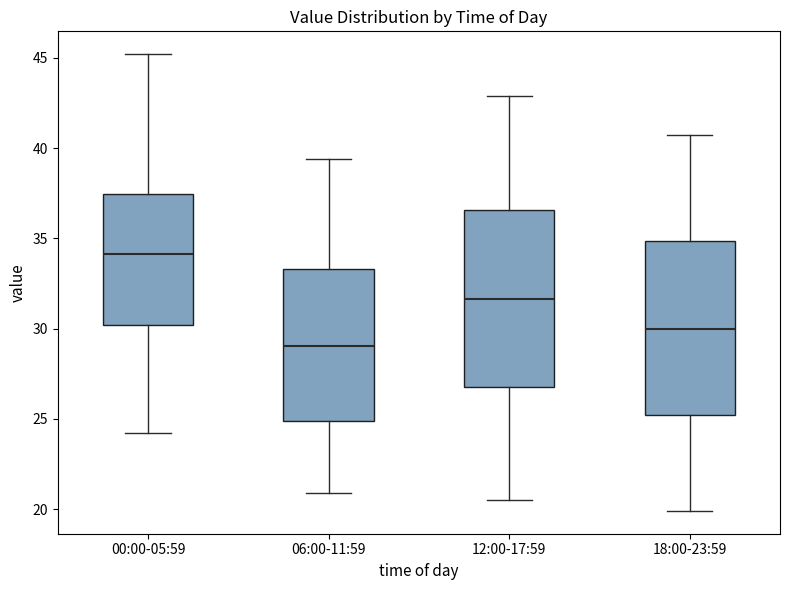

Reading left to right, transcribe this box plot: for each box, give where its median line is, the range the box spans, and where its two whiskers end, as read against the y-axis. The values are not printed on the chart, so give them approximately, as read against the axis.

00:00-05:59: median 34.0, box 30.0 to 37.5, whiskers 24.0 to 45.0
06:00-11:59: median 29.0, box 25.0 to 33.5, whiskers 21.0 to 39.5
12:00-17:59: median 31.5, box 27.0 to 36.5, whiskers 20.5 to 43.0
18:00-23:59: median 30.0, box 25.0 to 35.0, whiskers 20.0 to 40.5